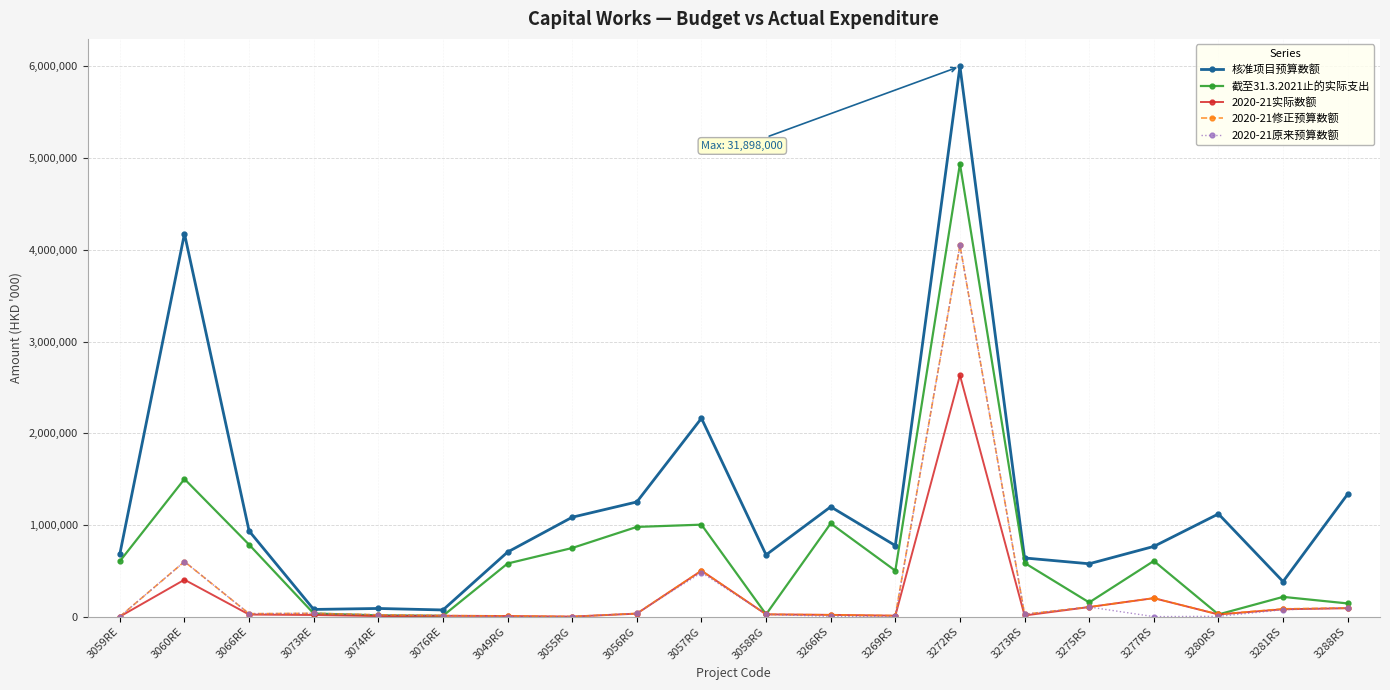

What position from the right is 3273RS?

6